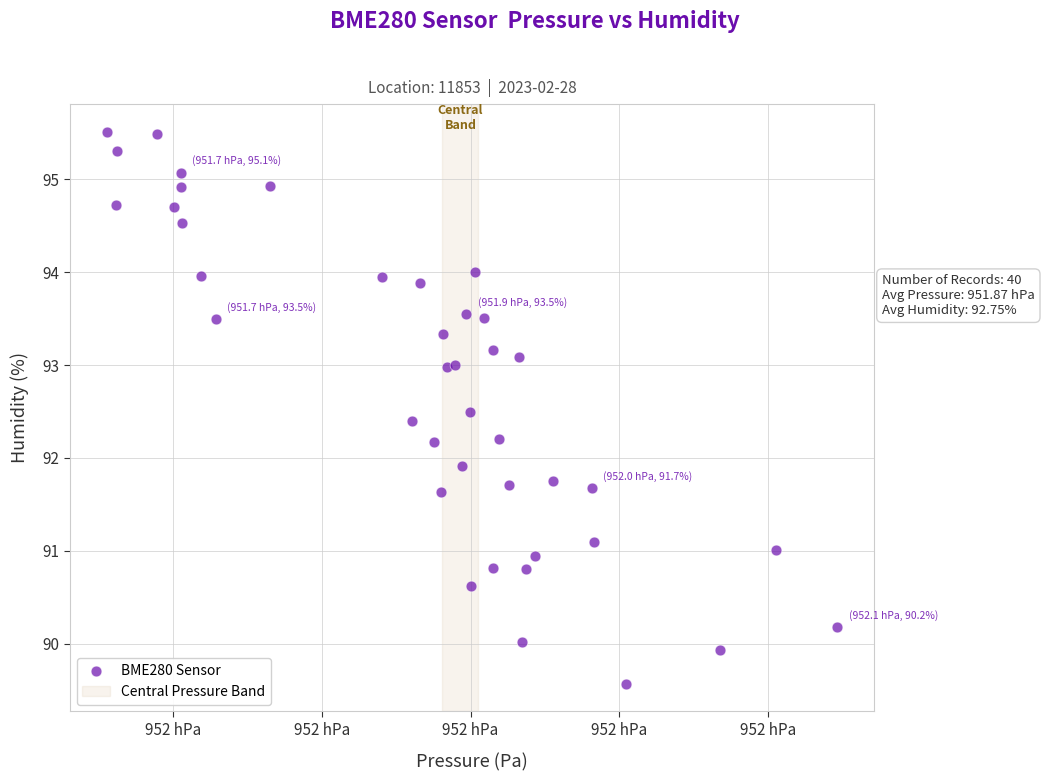

What Y value in the scatter plot is closest to 92?

91.9